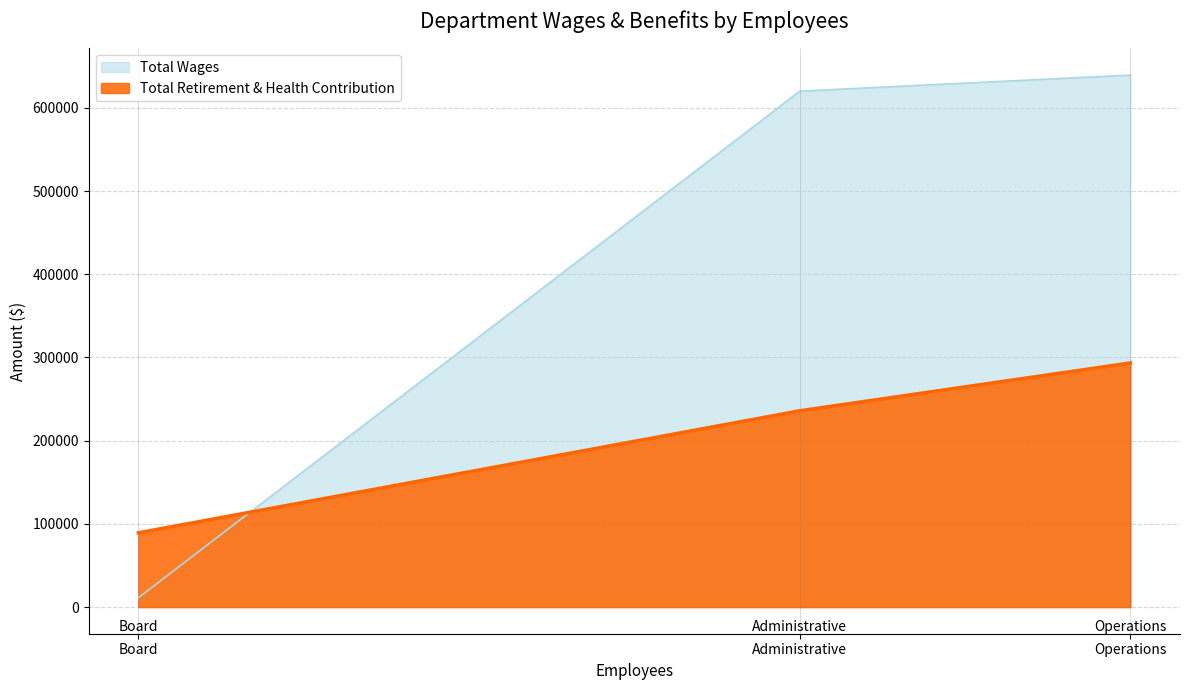

Is the value of Total Retirement & Health Contribution at Administrative greater than the value of Total Wages at Operations?

No